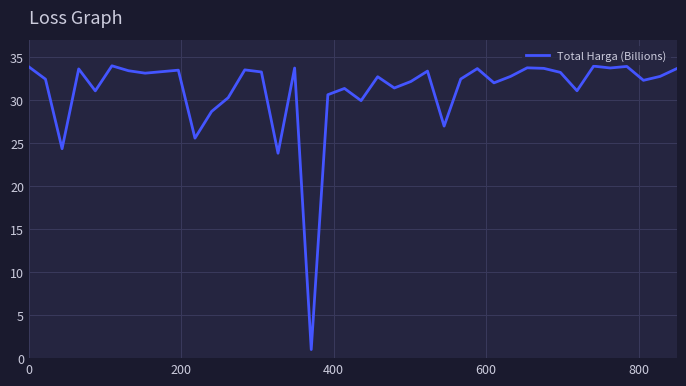

What is the difference between the maximum and minimum values?

33.0